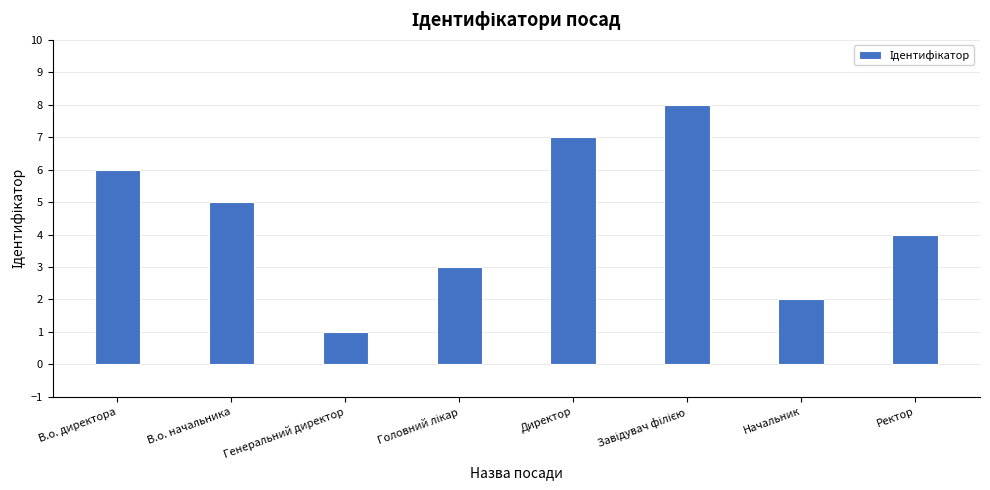

Count the number of categories in the chart.

8